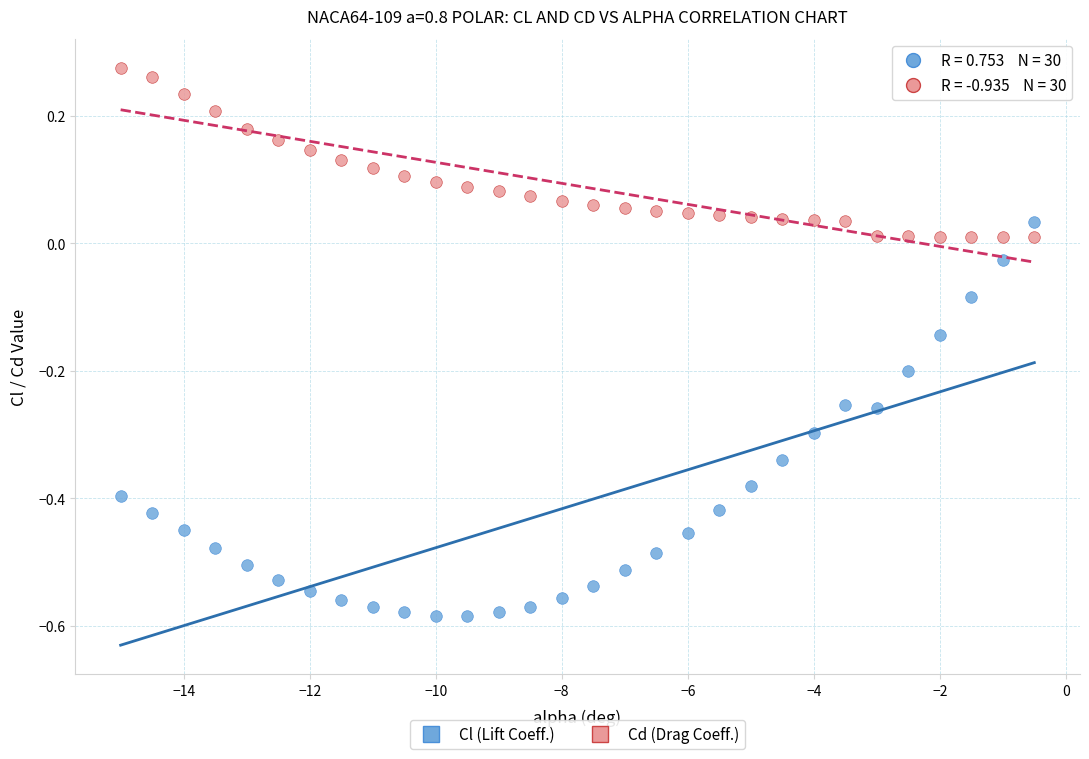

Across all data points, what is the range of X values (max minus min)?

14.5